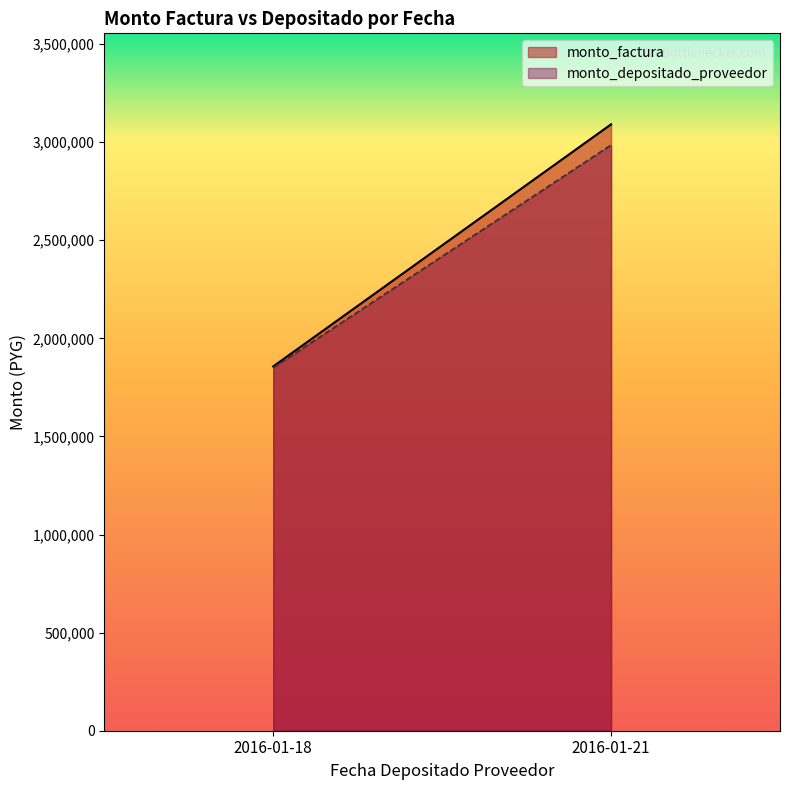

Reading right to left, extract all data points from this chart.

monto_factura: 2016-01-21=3091000	2016-01-18=1857000
monto_depositado_proveedor: 2016-01-21=2985457	2016-01-18=1850246